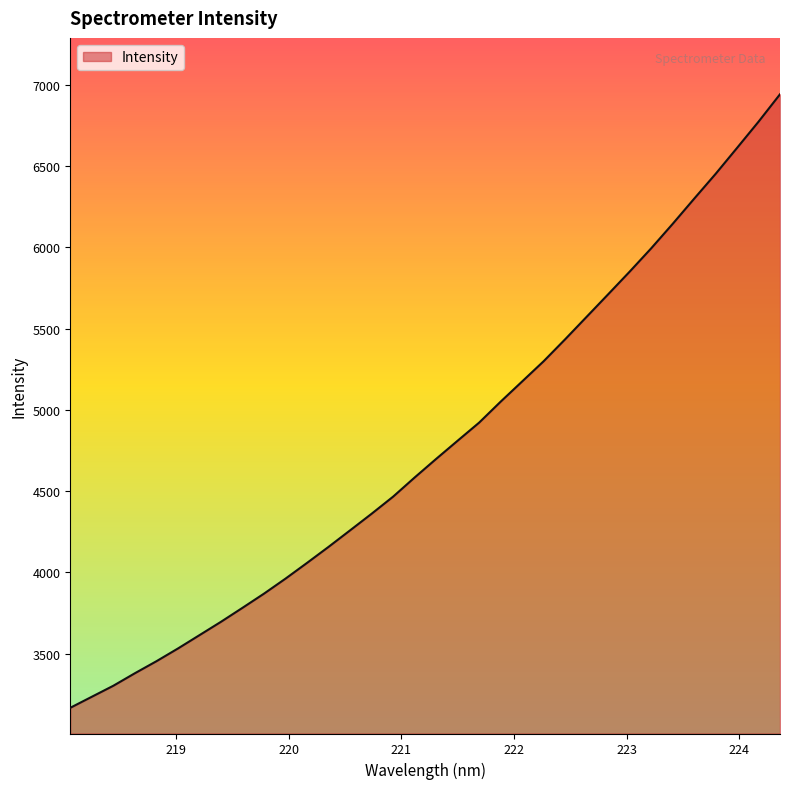

True or false: the data has more than 0 interior local peaks.

False